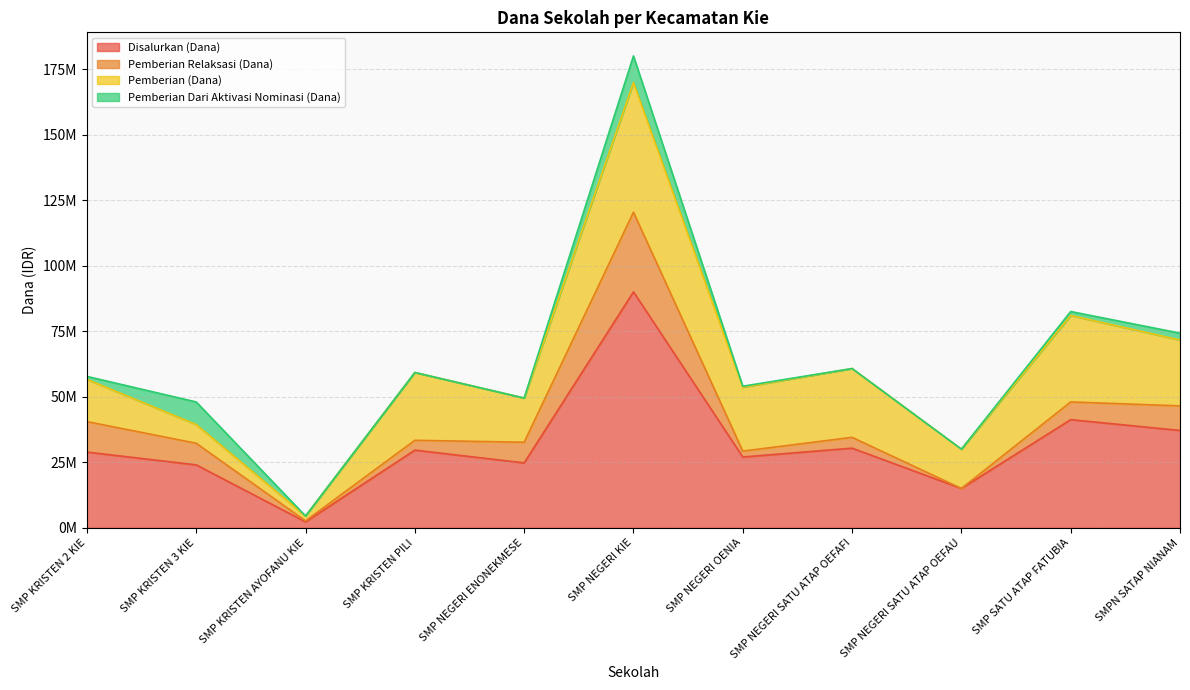

What is the difference between the Pemberian (Dana) values at SMP KRISTEN 3 KIE and SMP KRISTEN PILI?

18750000